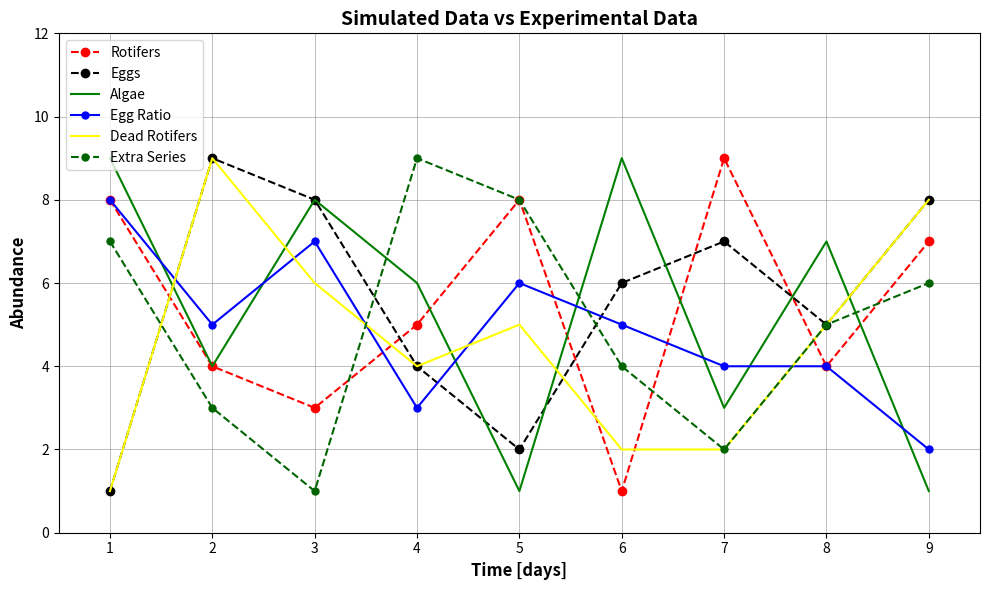

Which series changed the most between 1 and 5?

Algae